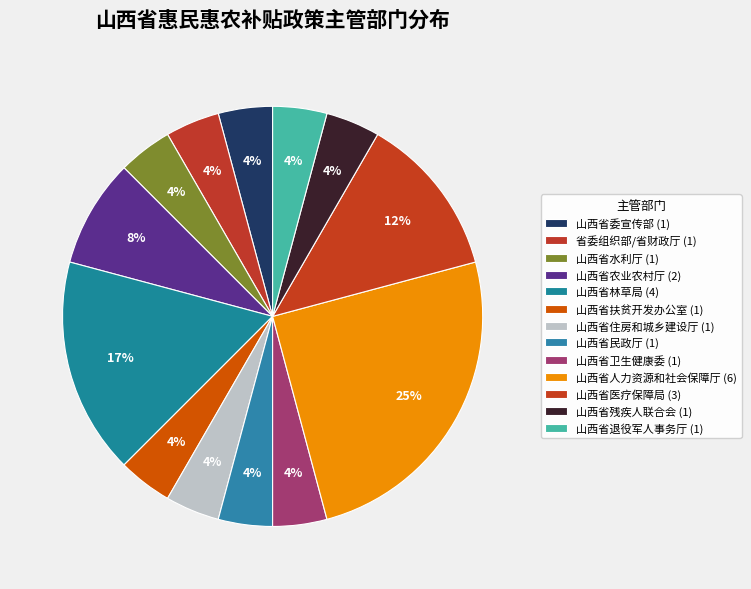

Is it true that 省委组织部/省财政厅 is 15% of the pie?

False